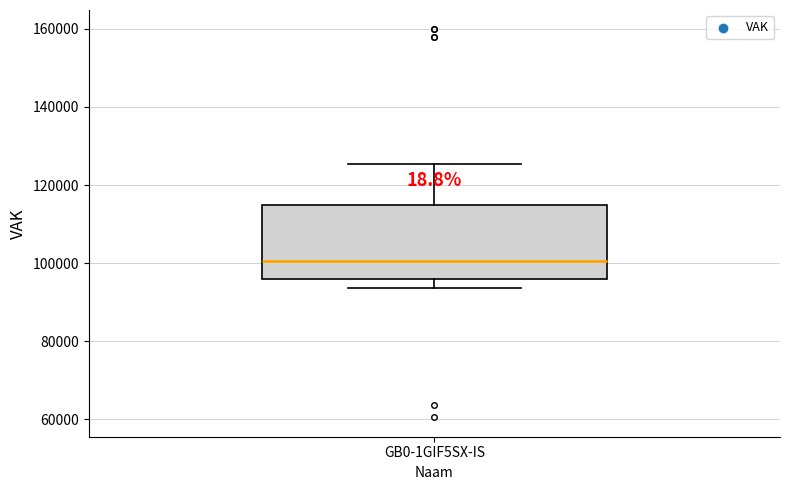

Transcribe this box plot: give where the median line is, the range the box spans, and where the two whiskers end, as read against the y-axis. The values are not printed on the chart, so give them approximately, as read against the axis.

median 100000, box 96000 to 114000, whiskers 94000 to 126000